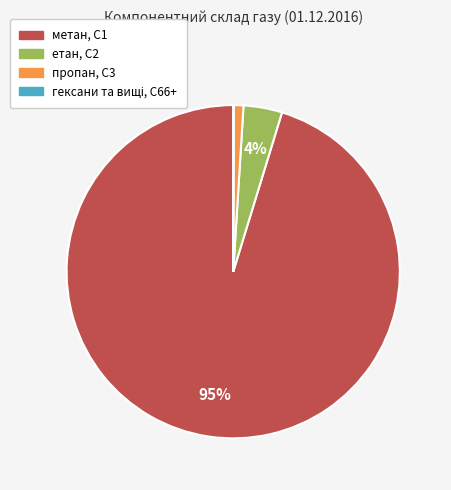

The метан, С1 slice represents 95% of the pie. True or false?

True